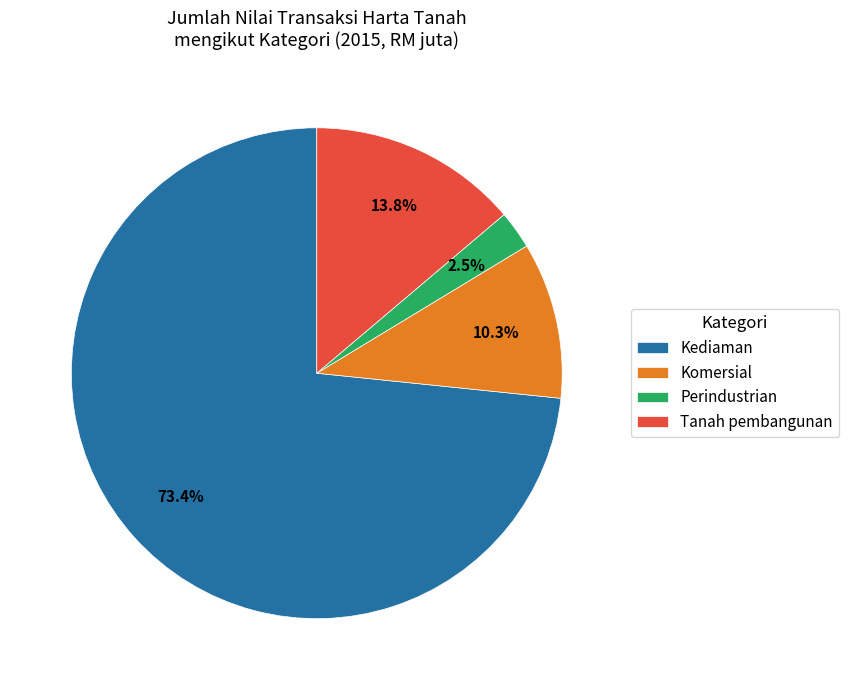

Is it true that Komersial is 10% of the pie?

True